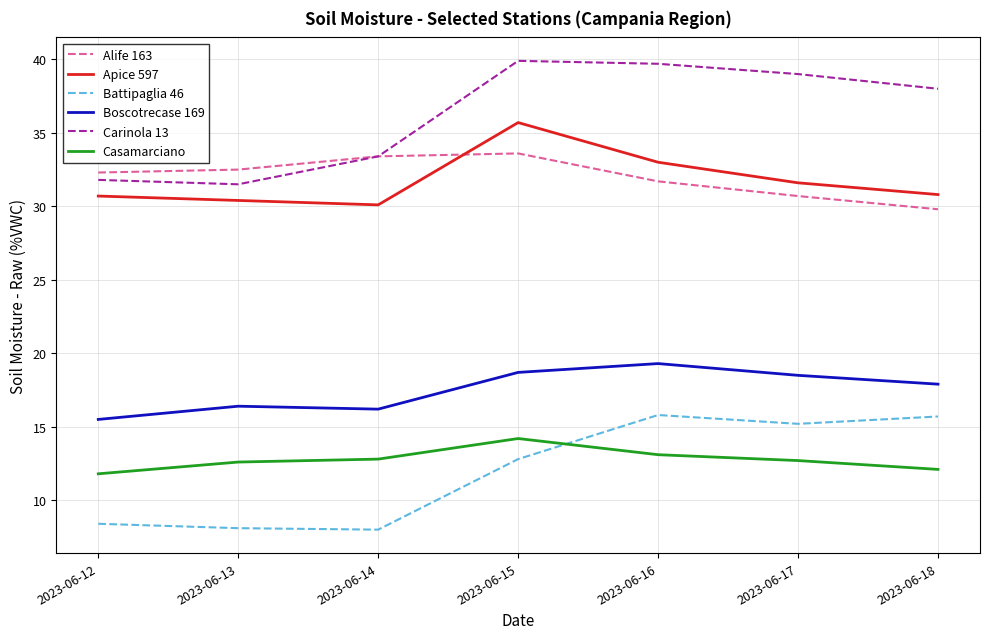

Which series changed the most between 2023-06-14 and 2023-06-17?

Battipaglia 46